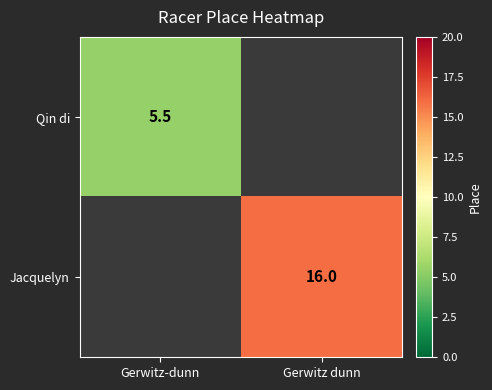

The Qin di series shows 5.5 at Gerwitz-dunn. True or false?

True